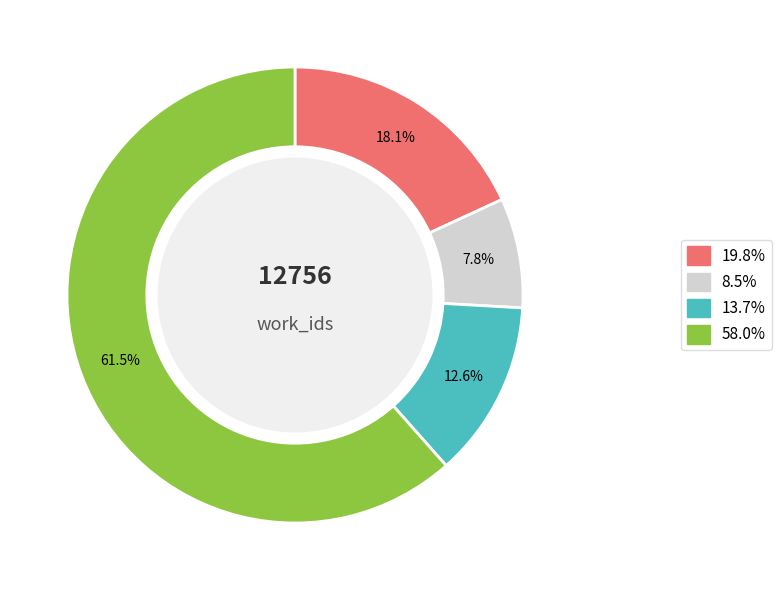

How many slices are in this pie chart?

4